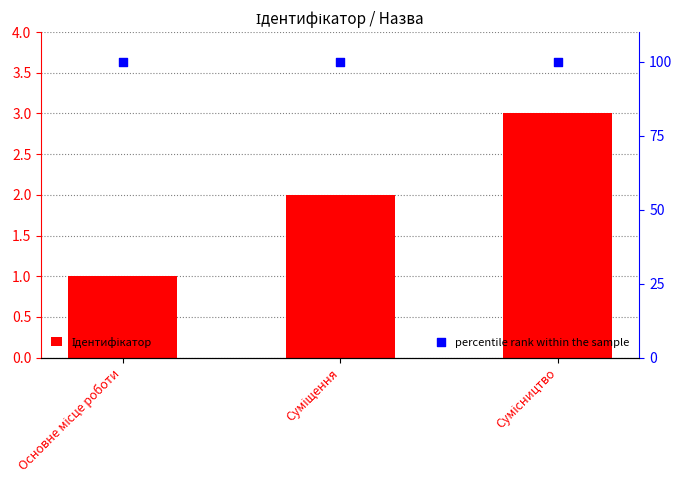

What are all the series names shown in the legend?

Ідентифікатор, percentile rank within the sample